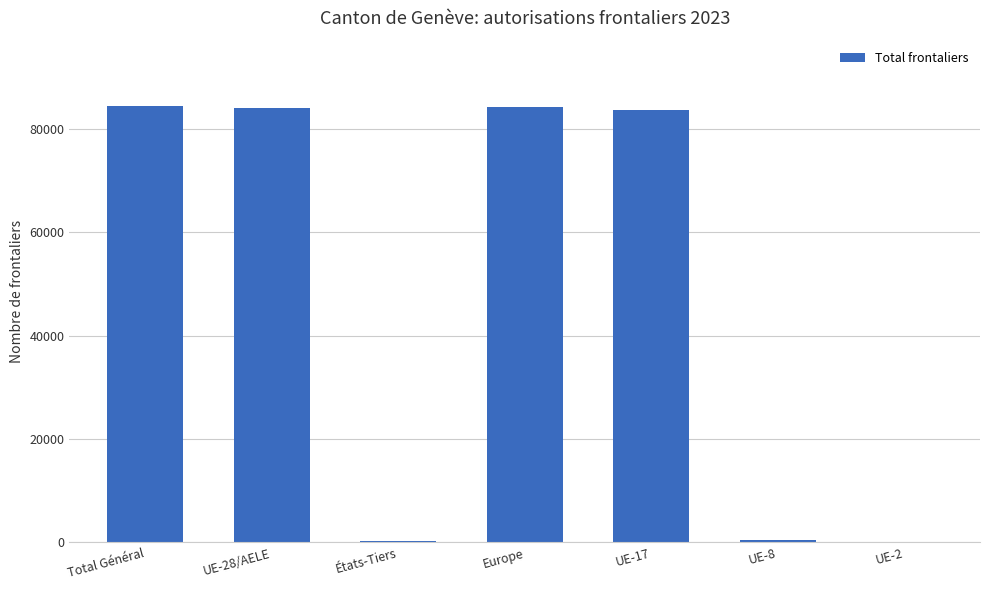

What is the sum of all values?

337098